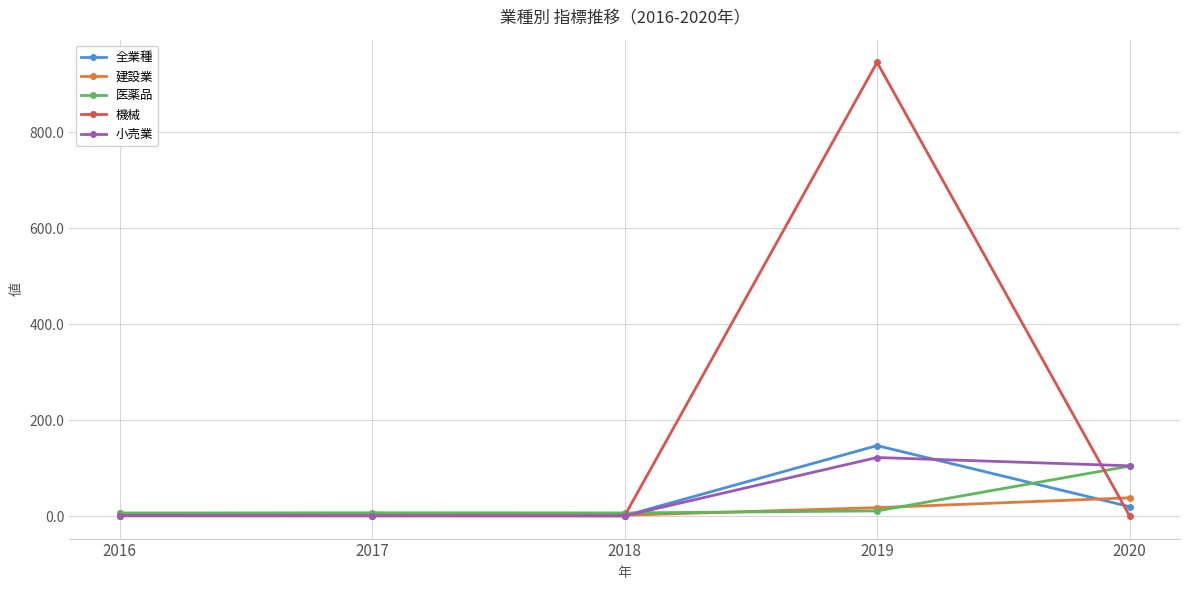

Rank the series by their maximum value, from lowest to highest.

建設業, 医薬品, 小売業, 全業種, 機械